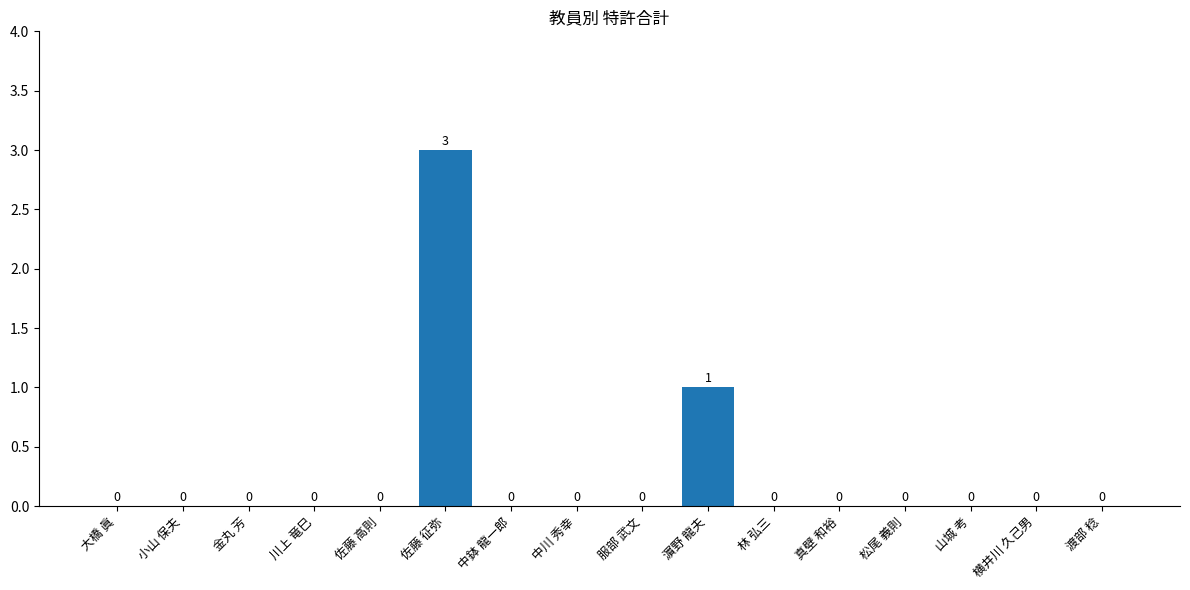

Which category has the highest value across all series?

佐藤 征弥